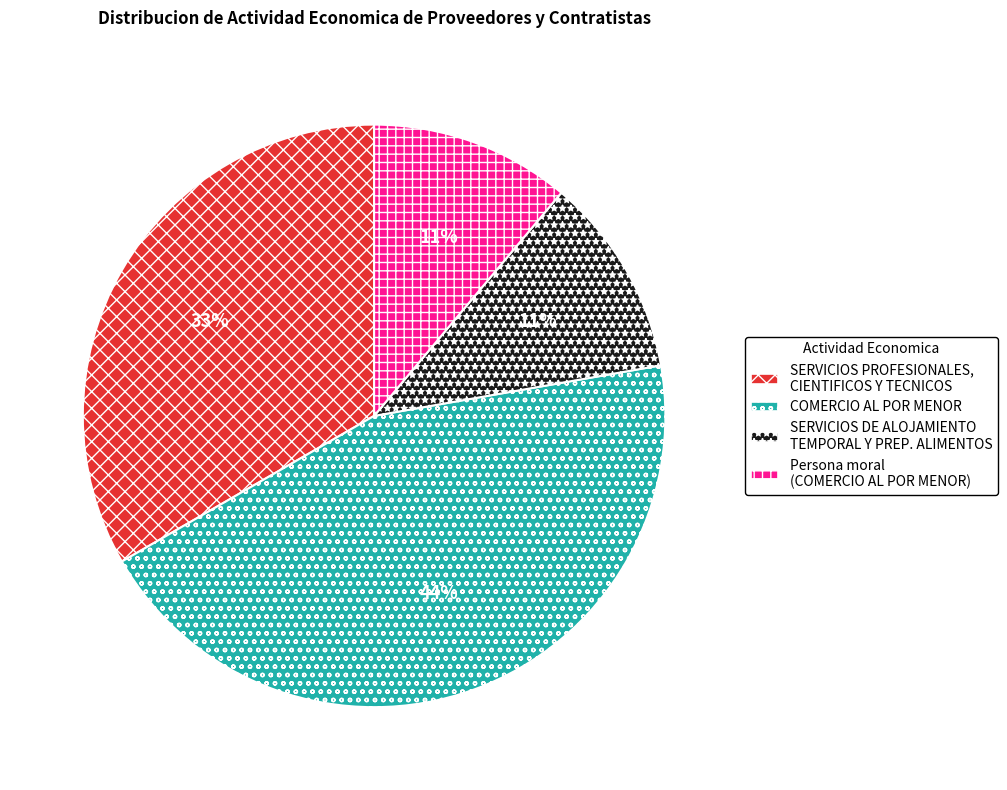

To the nearest percent, what portion does SERVICIOS PROFESIONALES, CIENTIFICOS Y TECNICOS represent?

33%